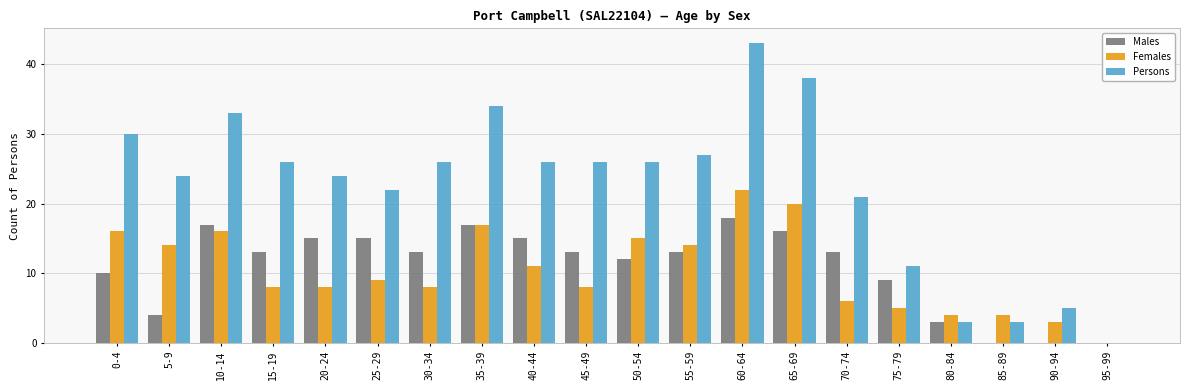

Are the bars grouped side by side (vs. stacked)?

Yes